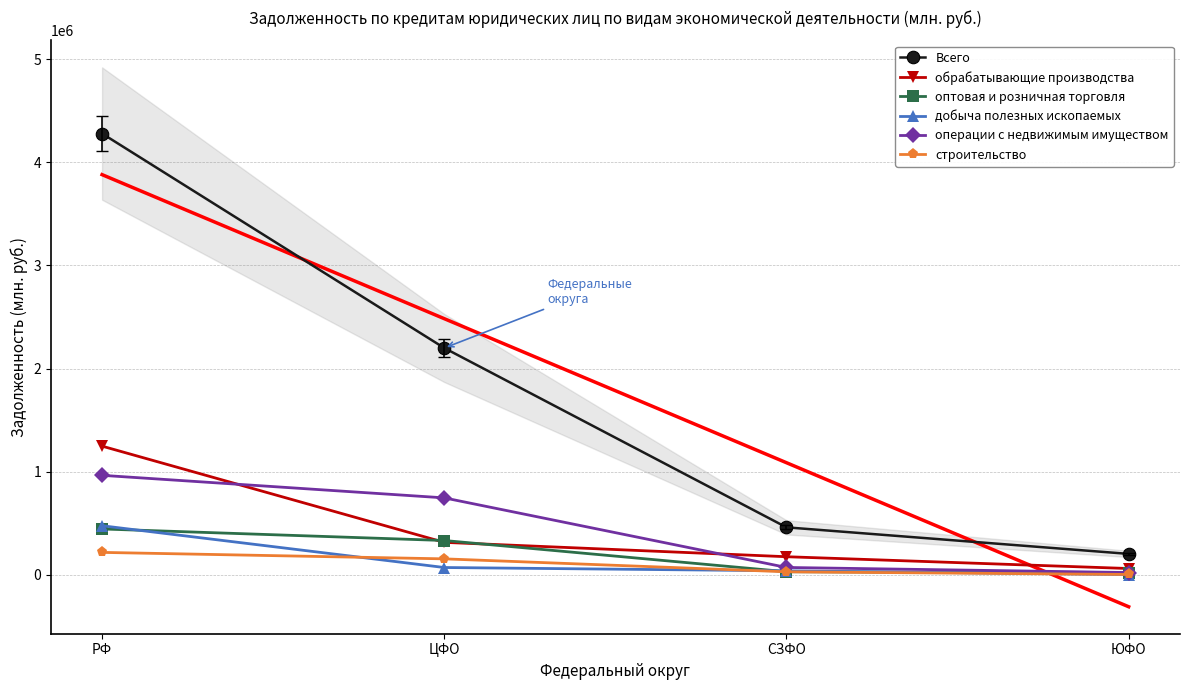

What is the maximum value for добыча полезных ископаемых?

475870